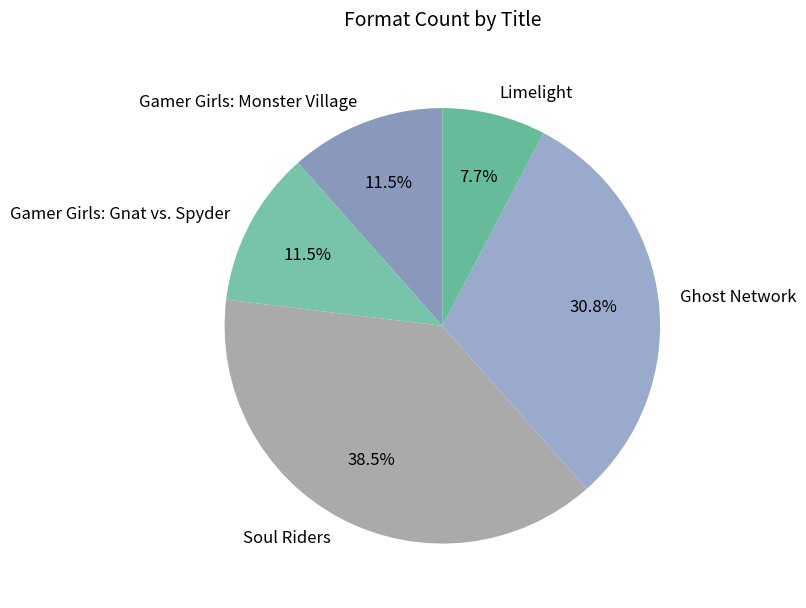

What is the ratio of the value at Ghost Network to the value at Gamer Girls: Gnat vs. Spyder?

2.7